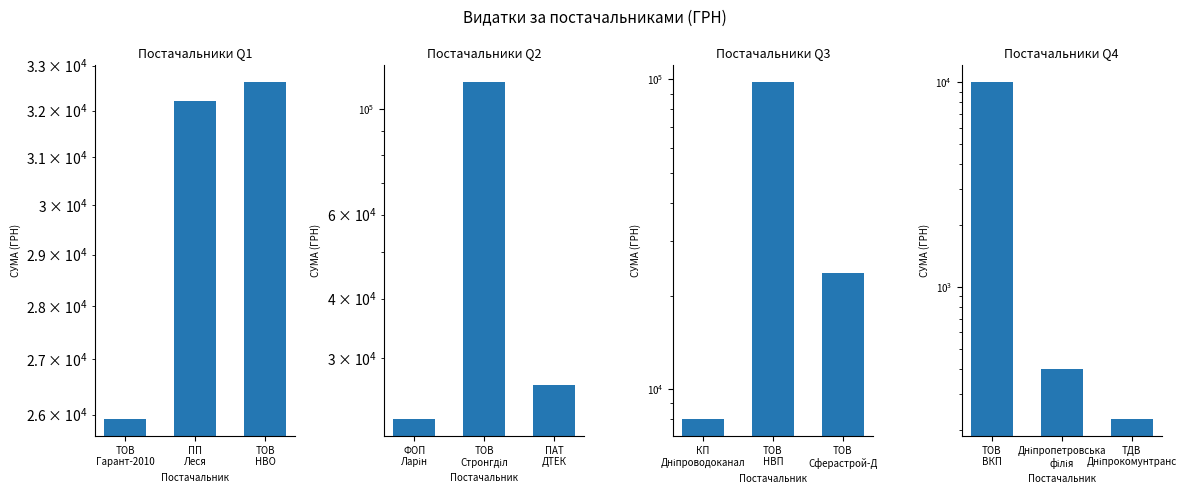

What is the average value of the Постачальники Q4 series?

3542.1